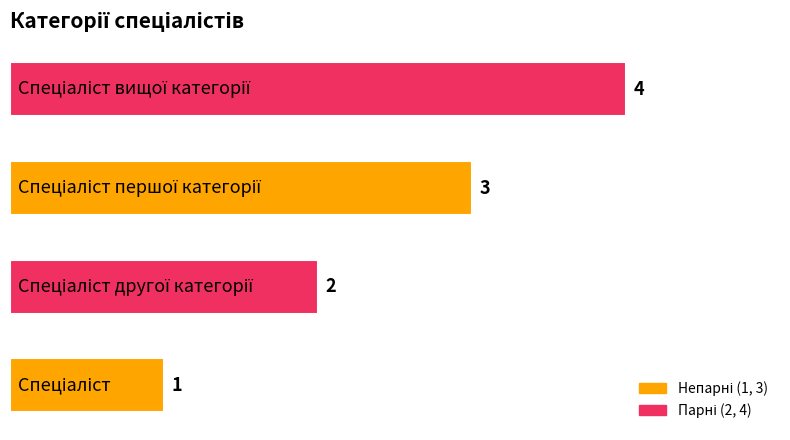

What is the difference between the maximum and minimum values?

3